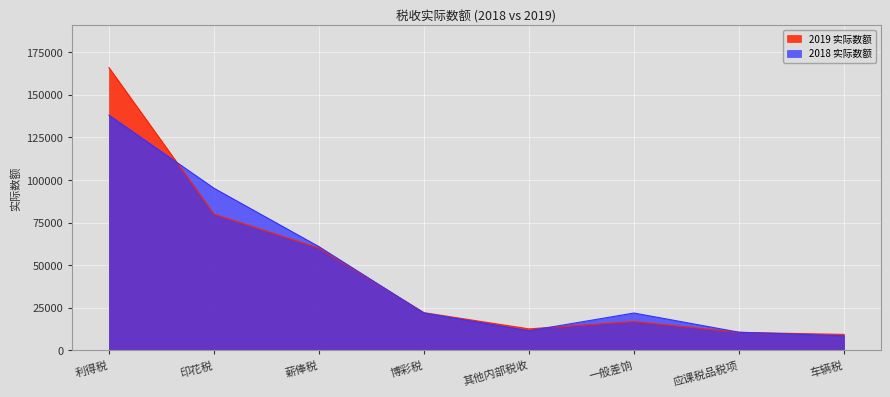

Which series changed the most between 印花税 and 薪俸税?

2018 实际数额